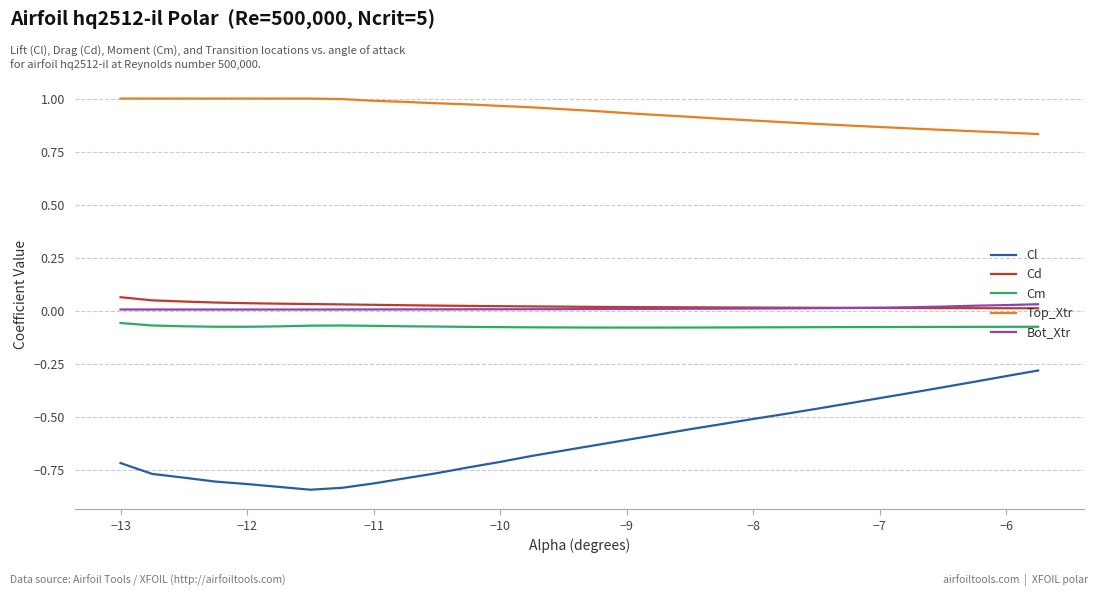

Which series has the widest spread of values?

Cl